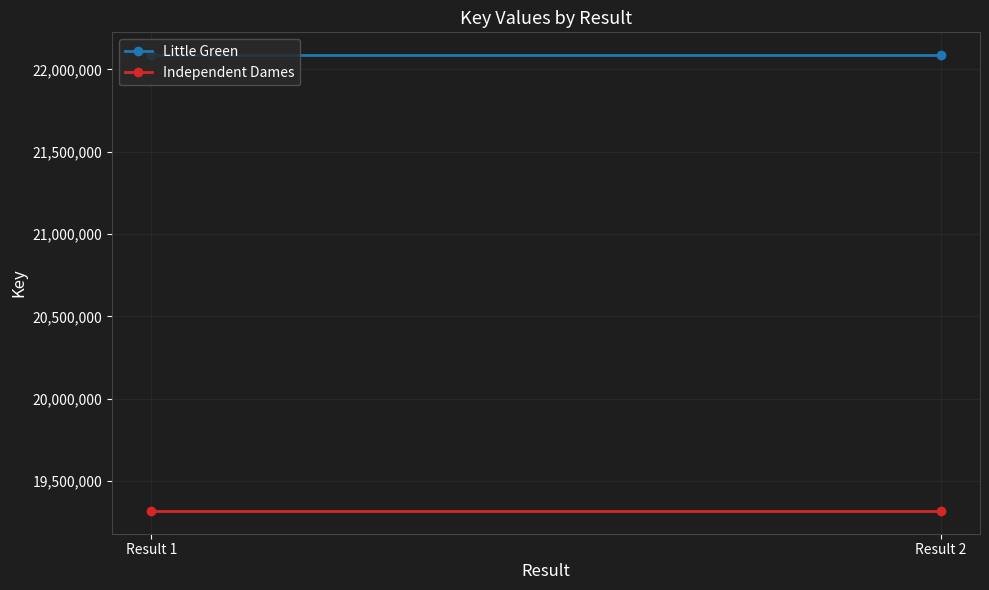

At which label is Little Green closest to 22086725?

Result 1